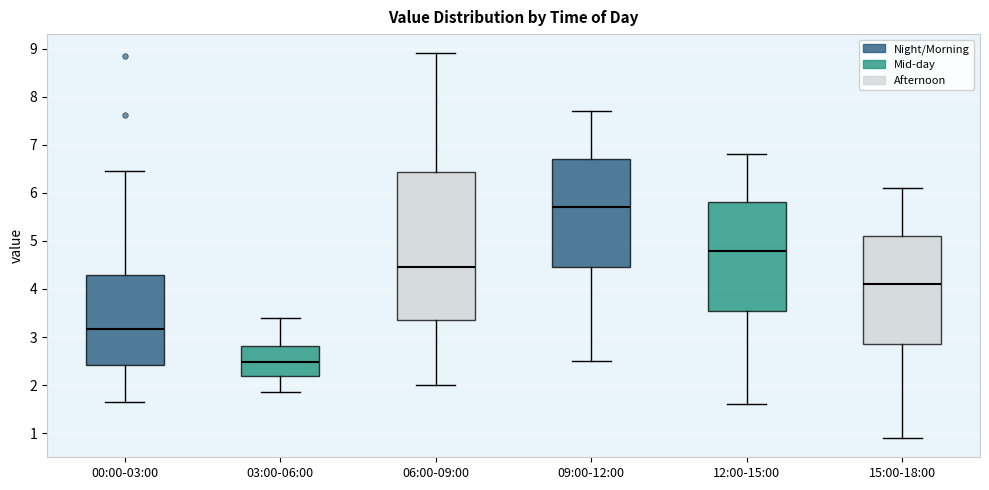

Which box is the tallest, from its lower edge to its upper edge?

06:00-09:00